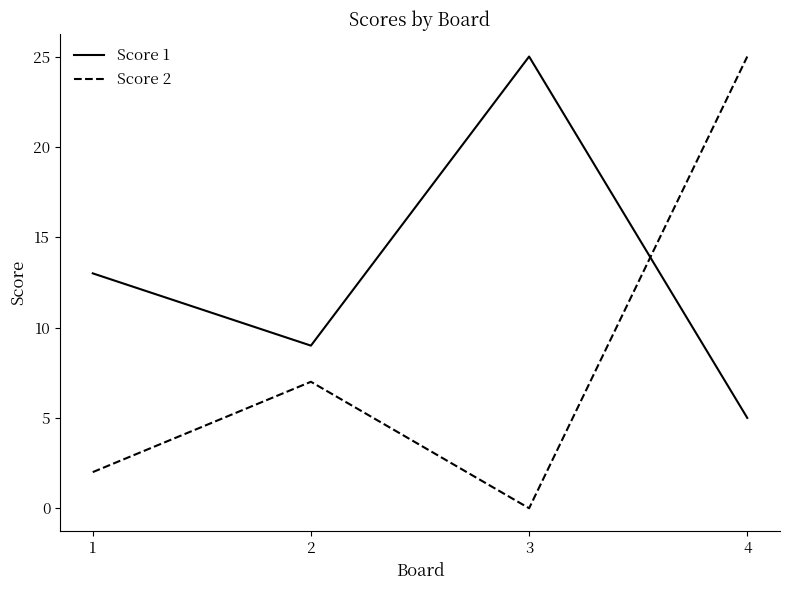

Reading left to right, what are all the values shown in this chart?

Score 1: 1=13	2=9	3=25	4=5
Score 2: 1=2	2=7	3=0	4=25